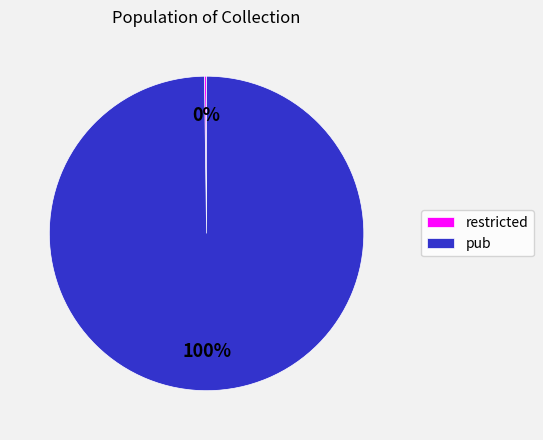

What percentage is the pub slice, to the nearest percent?

100%